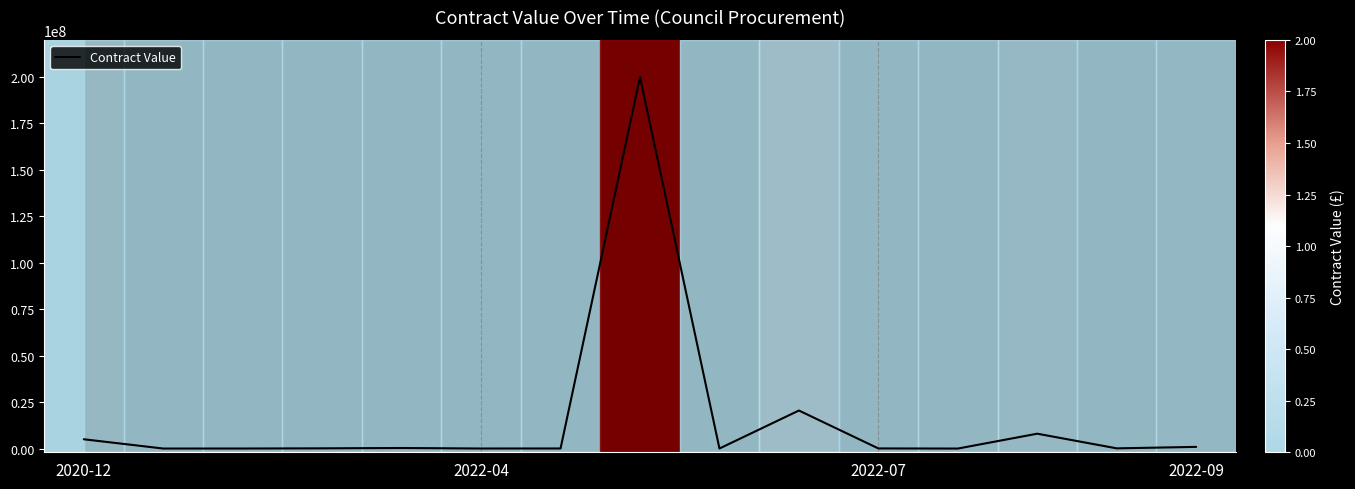

What is the difference between the maximum and minimum values?

200000000